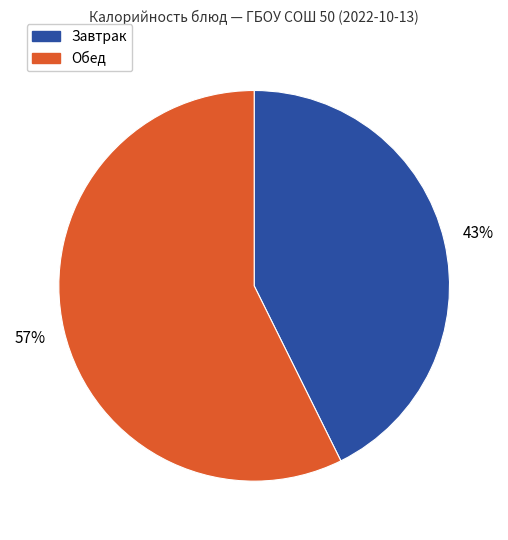

To the nearest percent, what is the average slice percentage?

50%